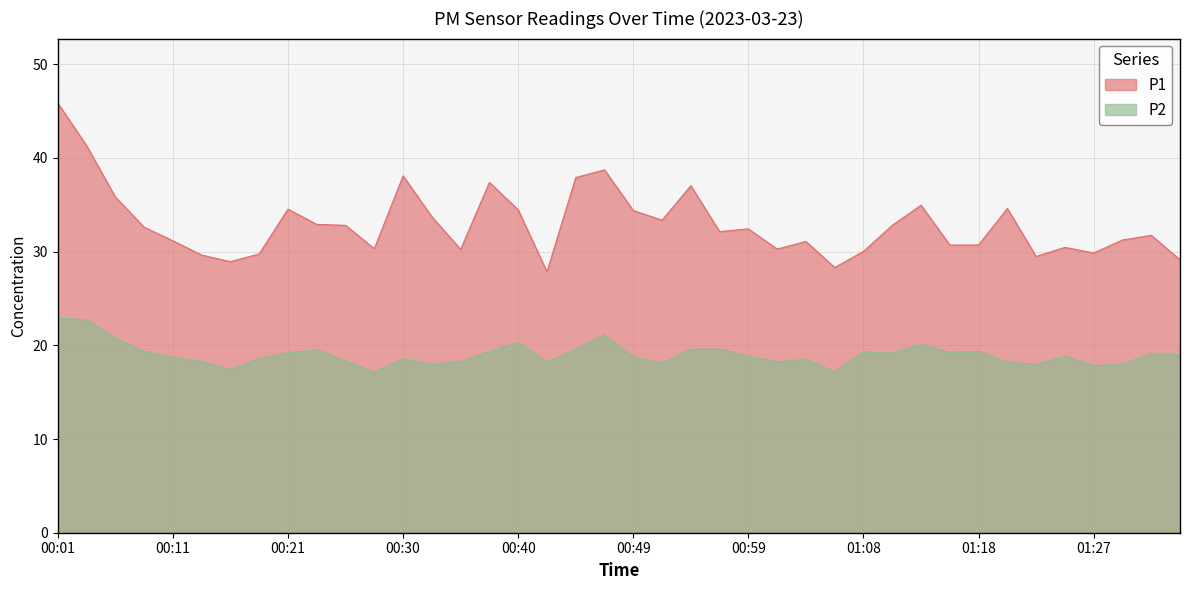

True or false: P2 has more than 2 points higher than both neighbors.

True